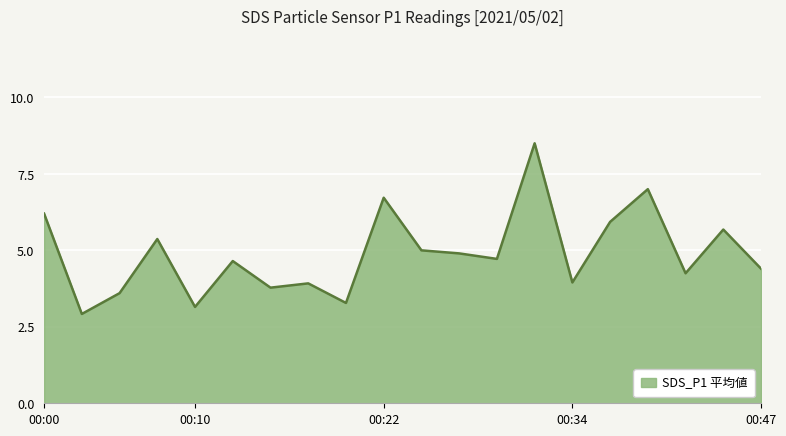

What is the greatest value displayed?

8.5